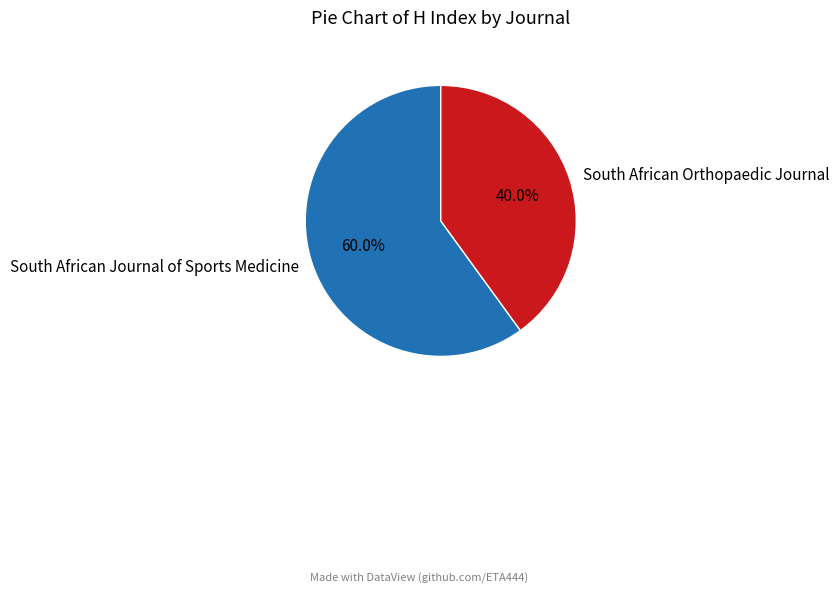

How many slices are in this pie chart?

2